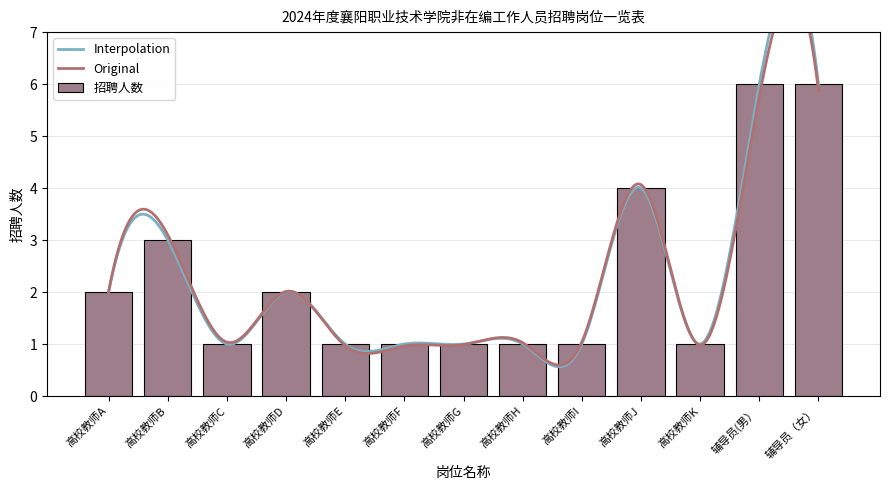

What is the difference between the maximum and minimum values?

5